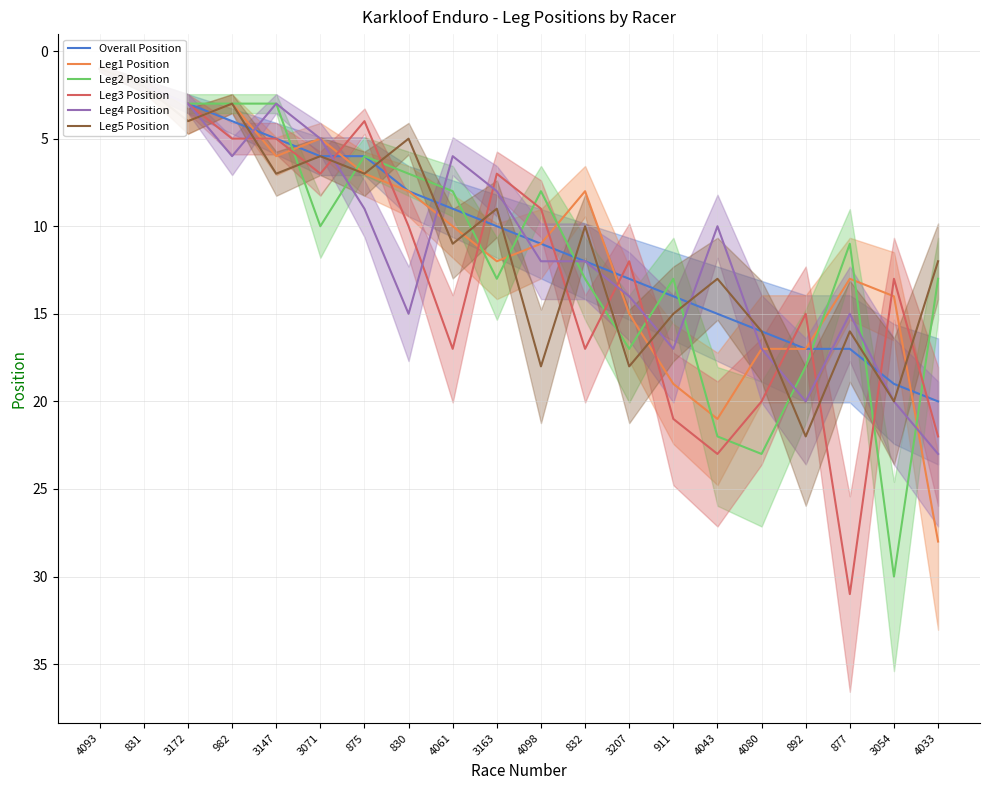

Between 831 and 3172, which series saw the biggest shift?

Leg1 Position